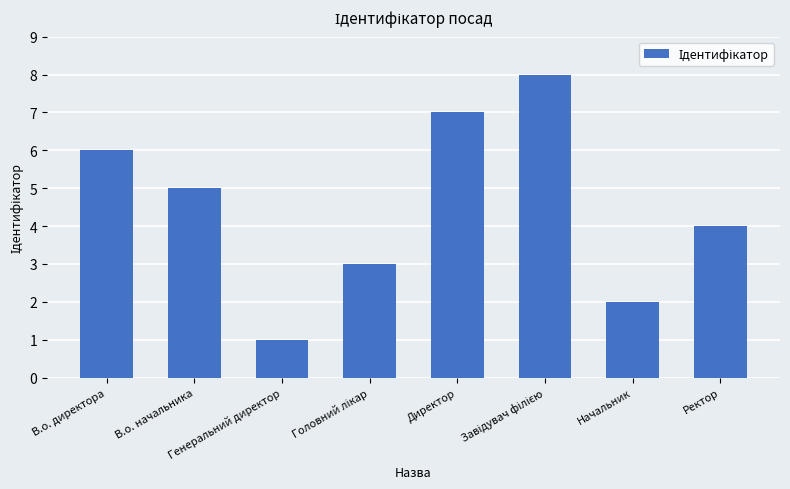

True or false: the data shows 7 at Ректор.

False